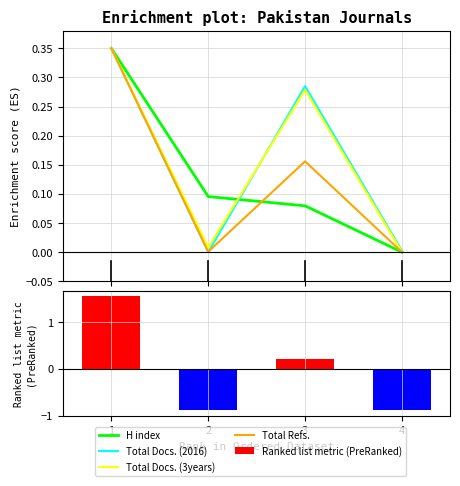

What is the greatest value displayed?

0.3